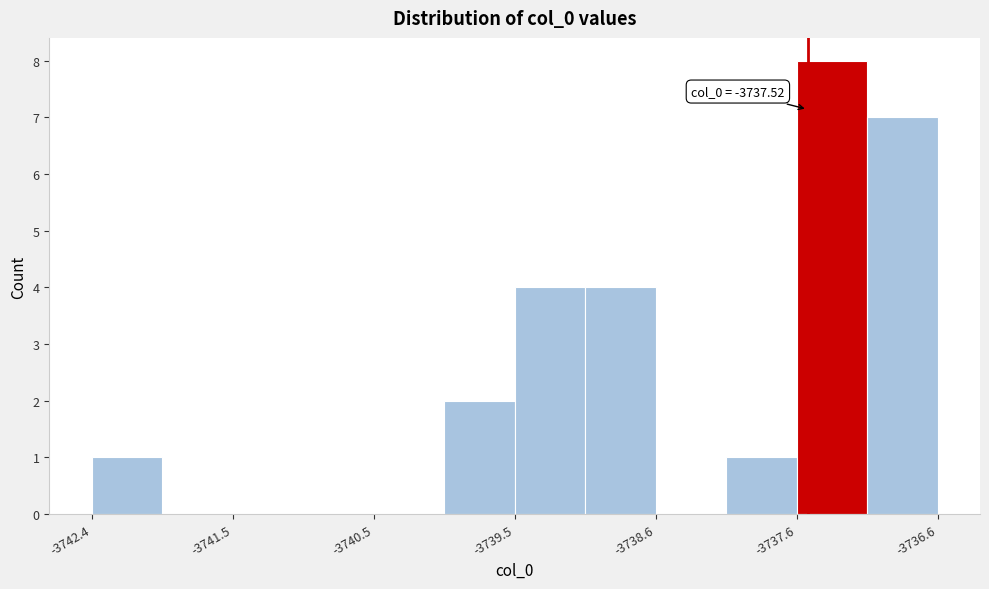

Which range on the x-axis has the tallest bar?

-3737.6 to -3737.1